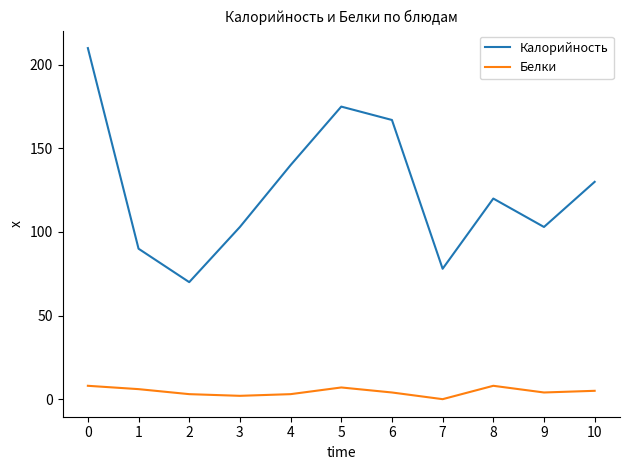

Which series has the largest total across all categories?

Калорийность